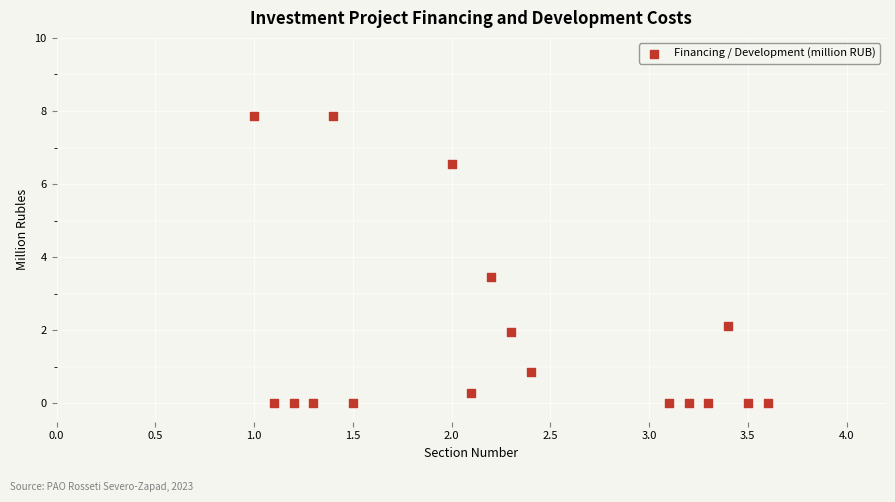

What Y value in the scatter plot is closest to 3?

3.5